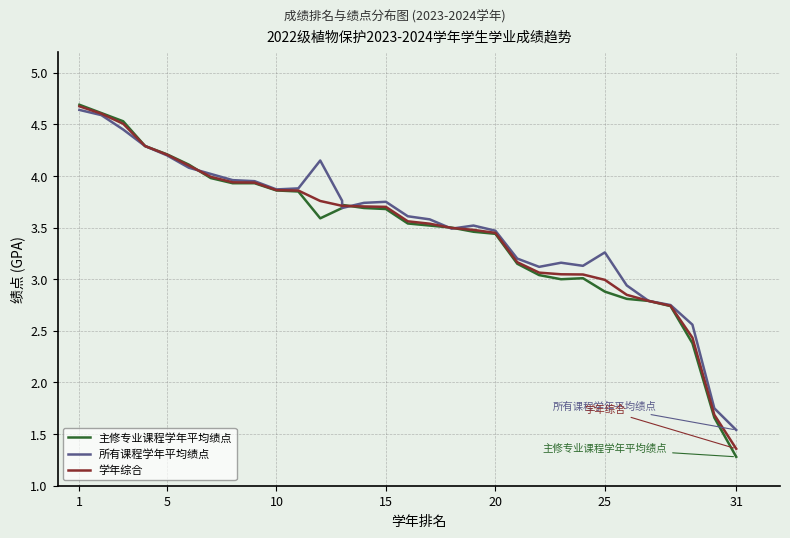

What is the minimum value for 主修专业课程学年平均绩点?

1.3